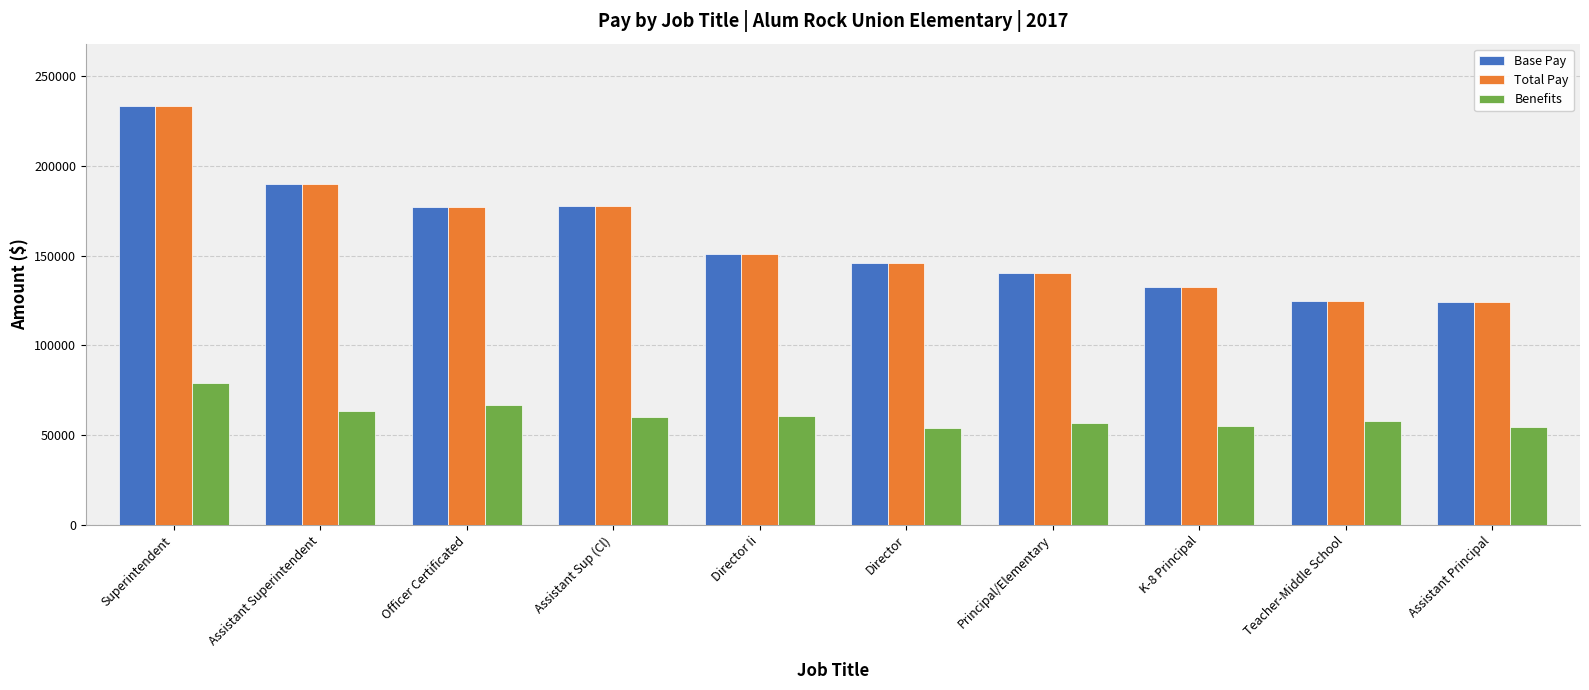

What is the minimum value shown in the chart?

53884.0